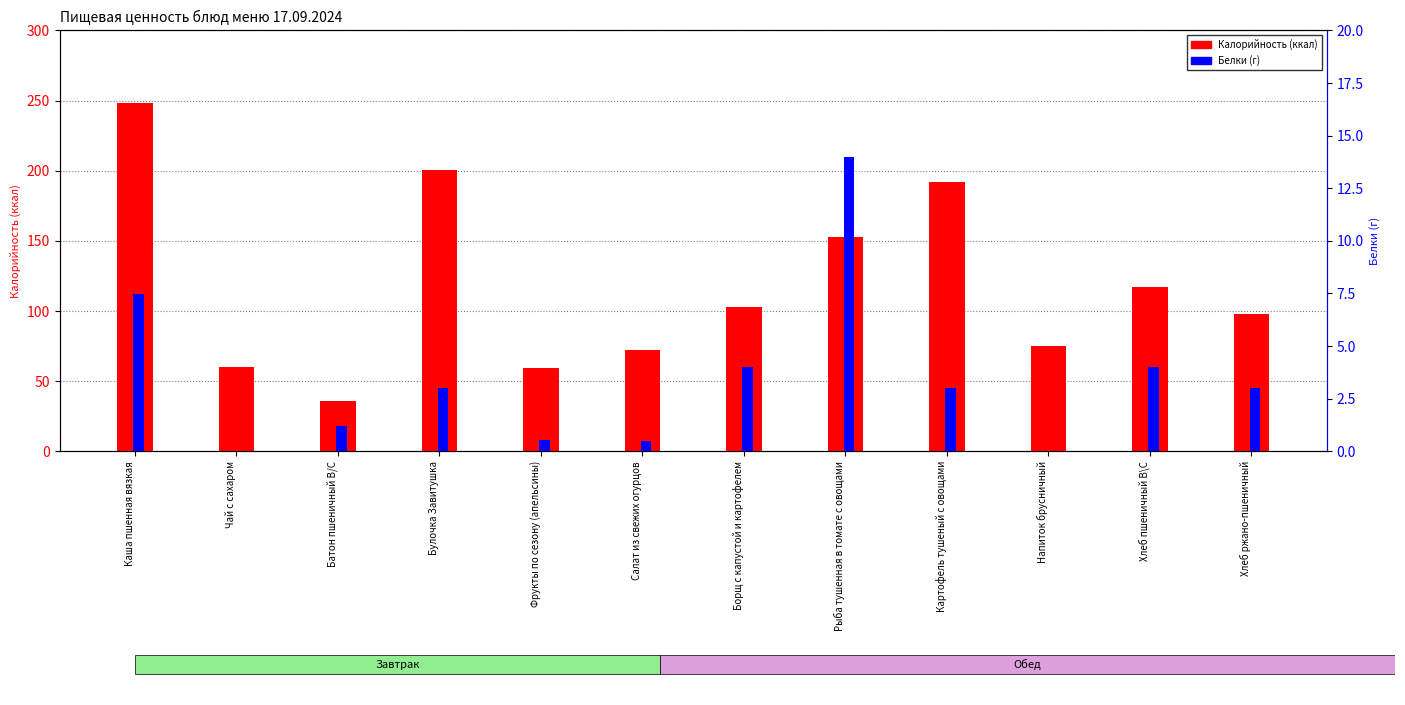

What is the sum of the Калорийность values at Салат из свежих огурцов and Каша пшенная вязкая?

320.2